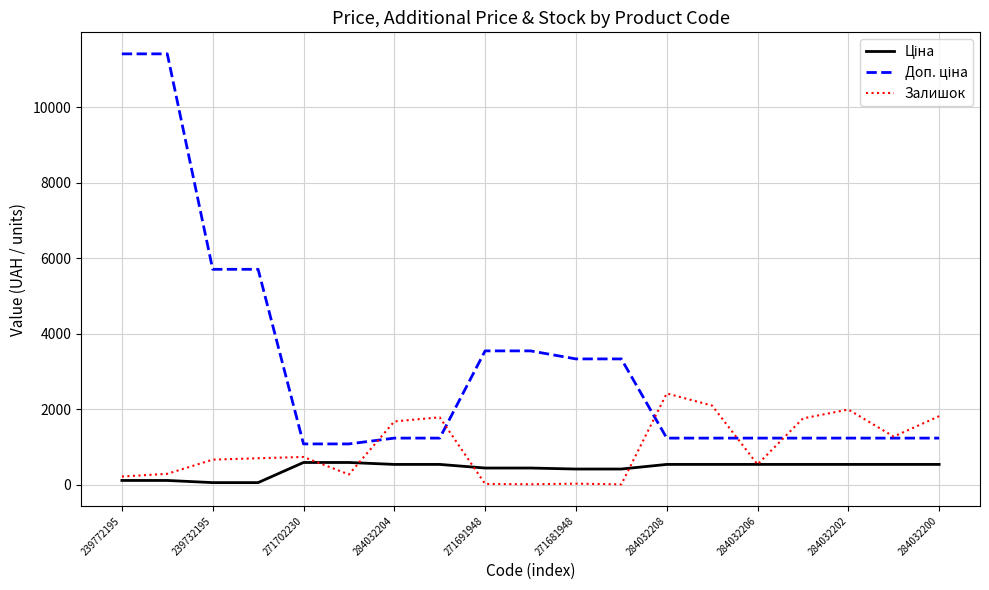

What is the greatest value displayed?

11410.0